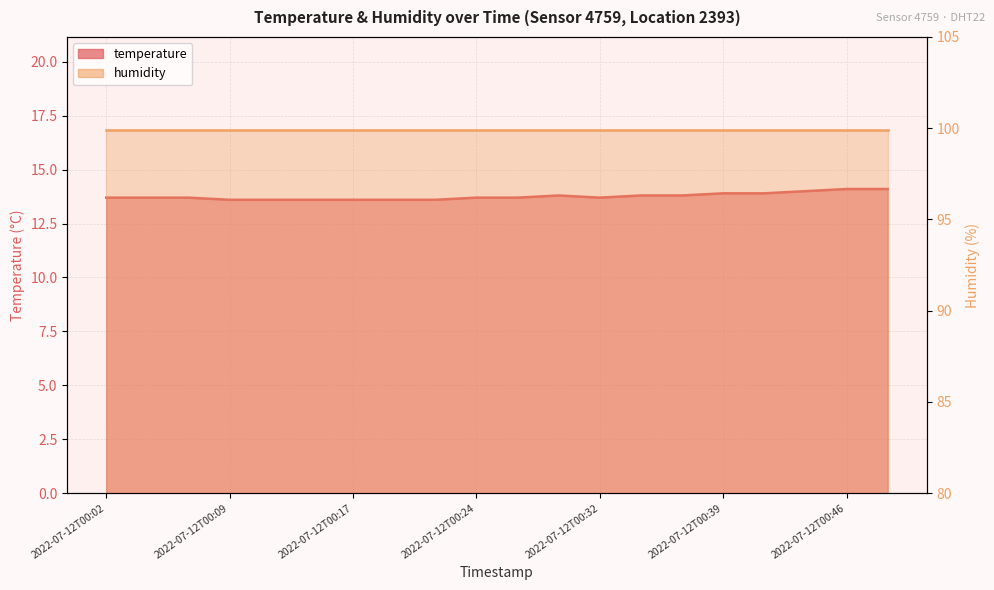

Read the value at 2022-07-12T00:09.

13.6